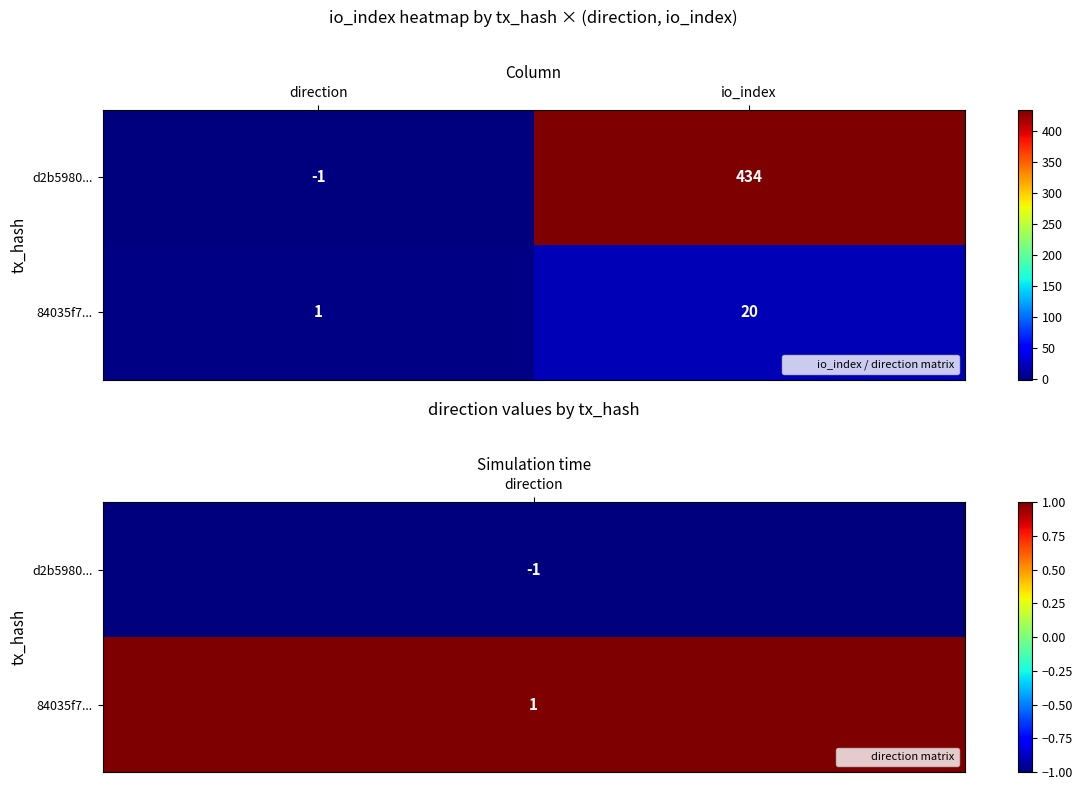

What is the maximum value shown in the chart?

434